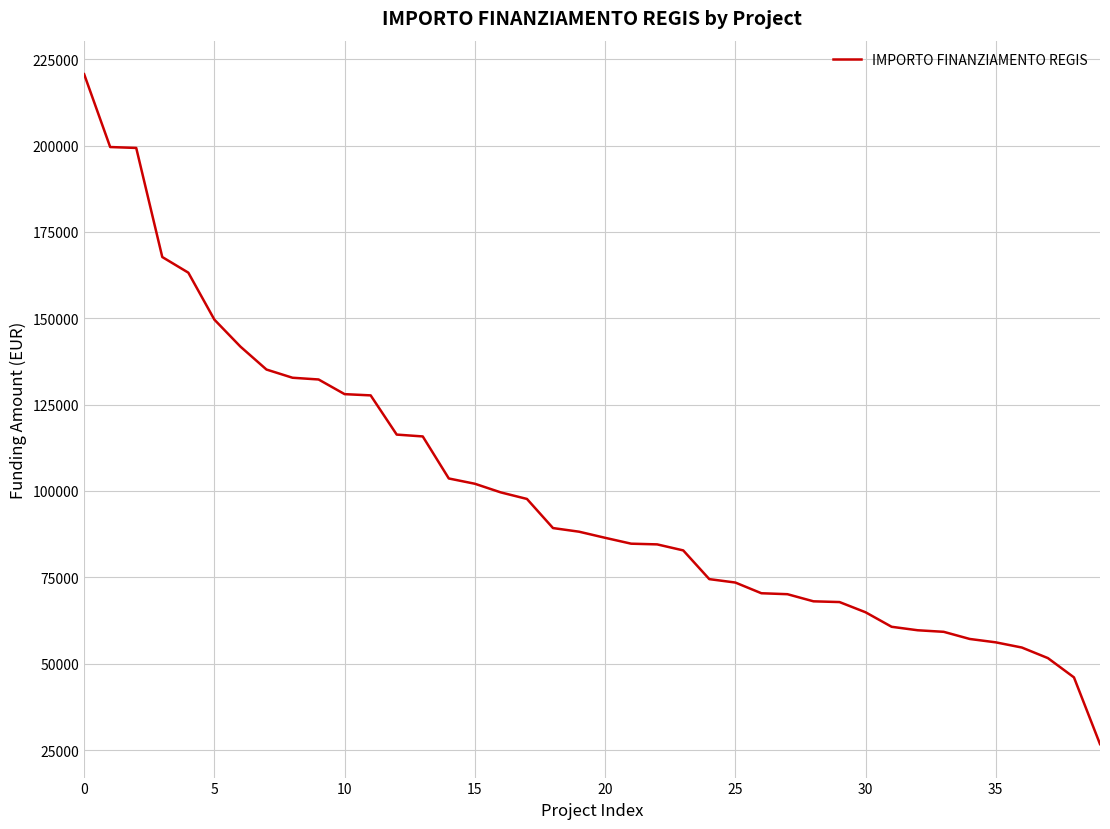

What is the minimum value shown in the chart?

26730.0